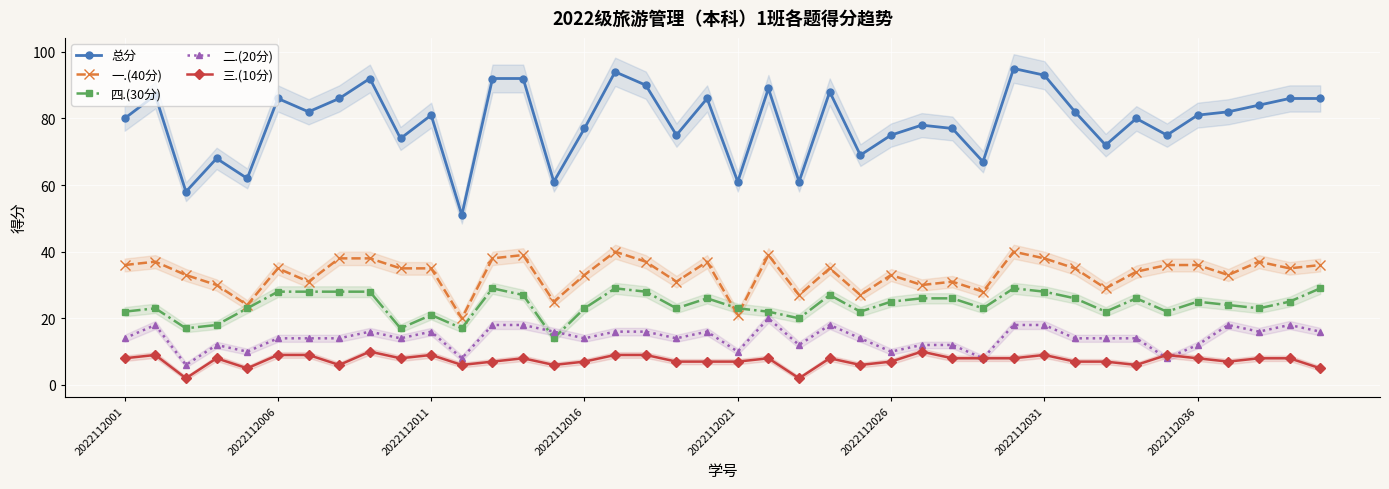

Is it true that 三.(10分) equals 1 at 39?

False